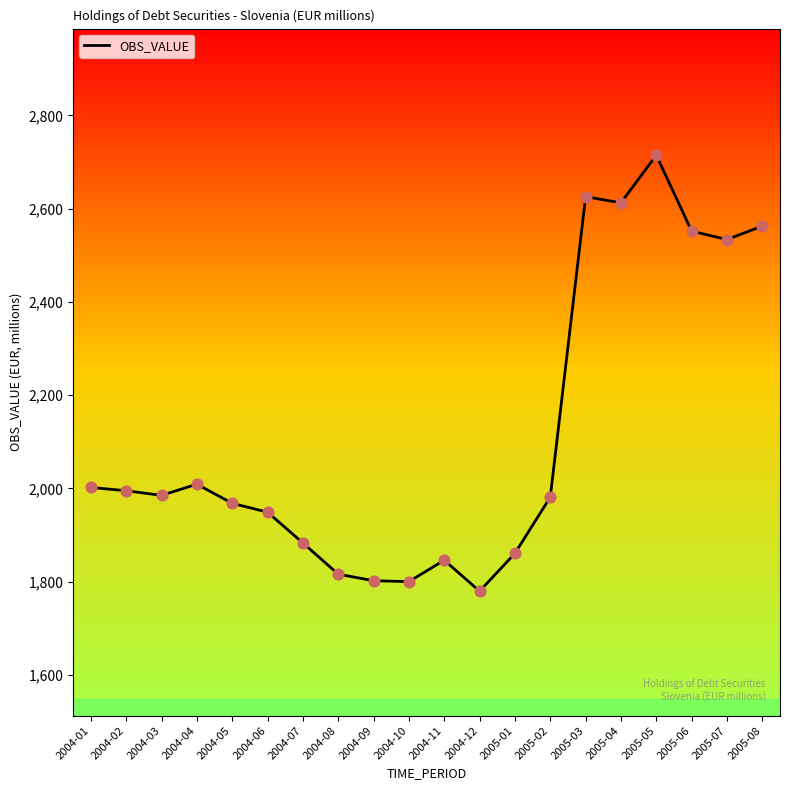

What is the change in value from 2005-02 to 2005-07?

+552.5